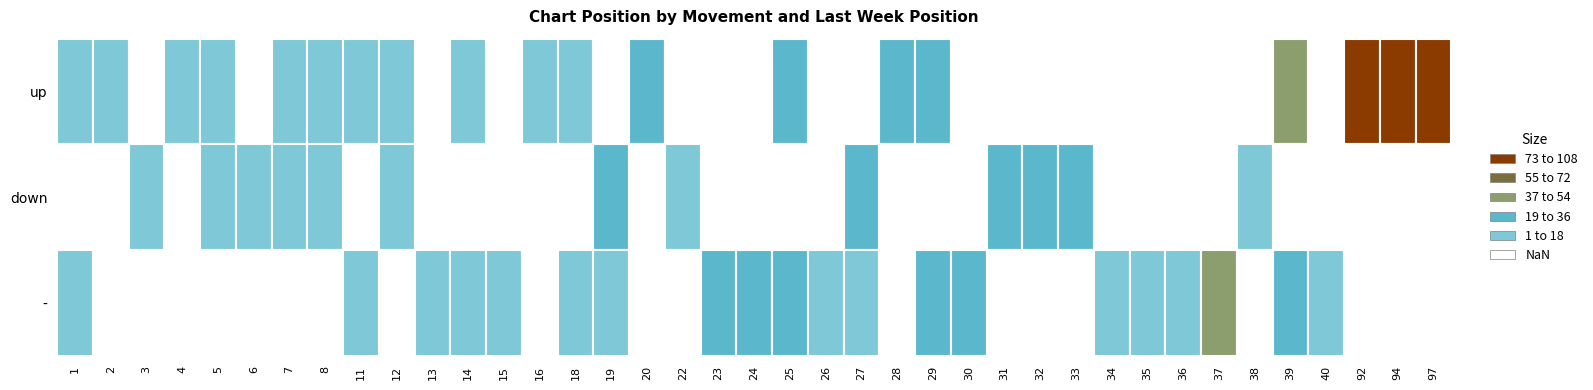

What is the sum of all up values?

522